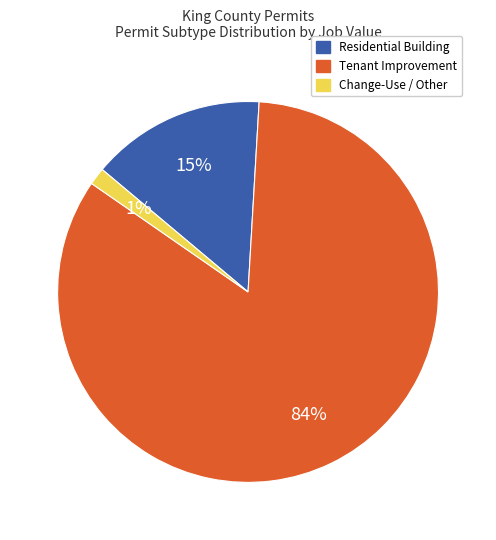

Which slice is the smallest?

Change-Use / Other